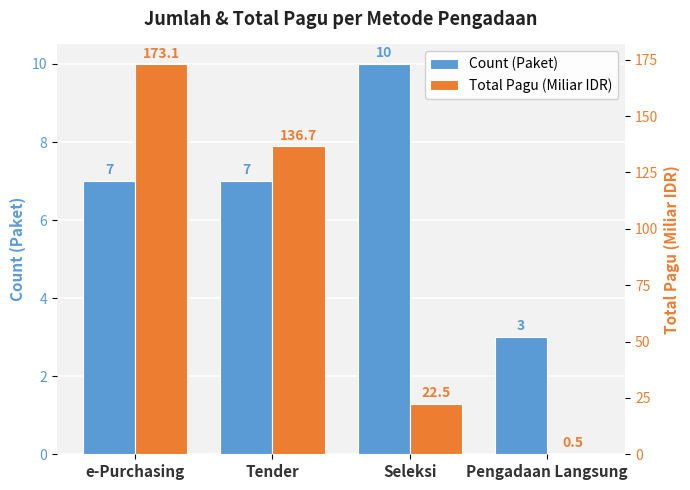

At which label does Count (Paket) first exceed 7?

Seleksi